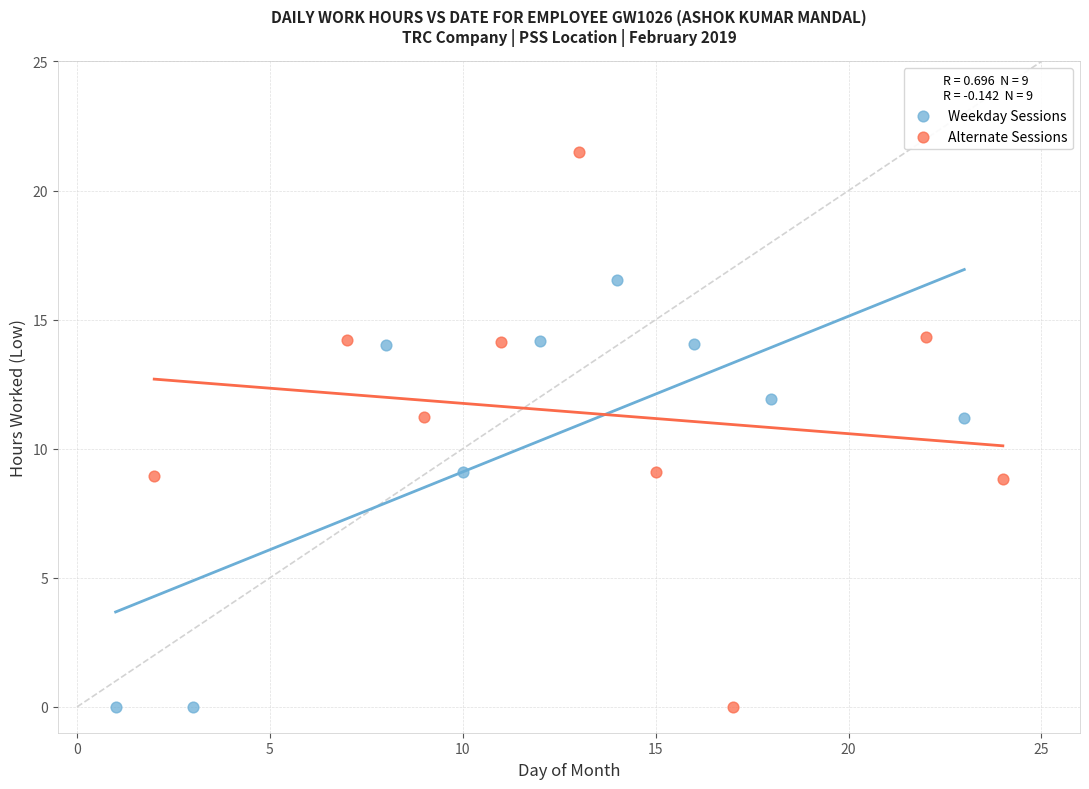

Which series reaches the maximum Y coordinate?

Alternate Sessions